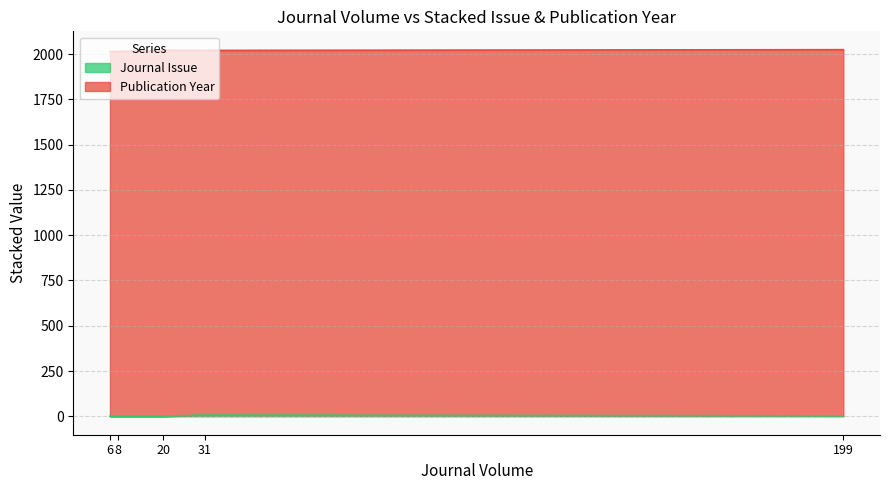

What is the lowest value of the Journal Issue series?

1